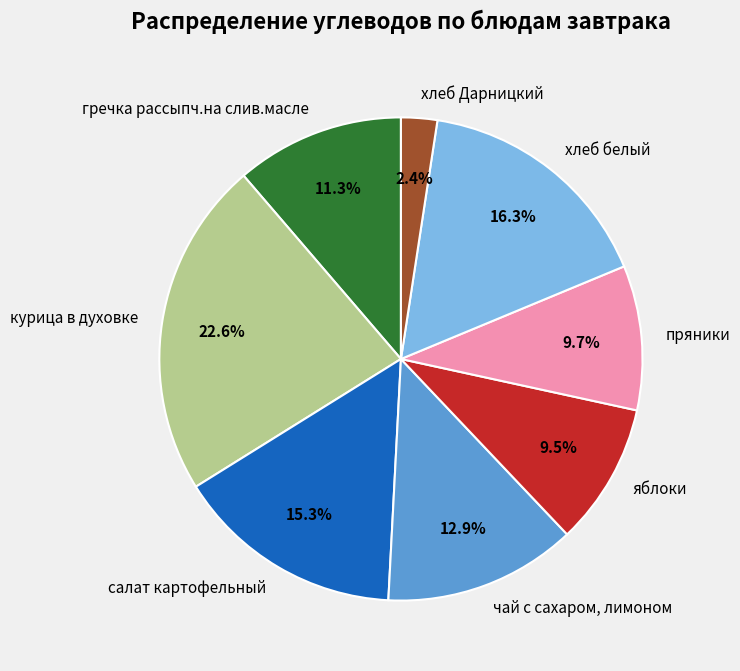

Combined, do гречка рассыпч.на слив.масле and салат картофельный account for over 50%?

No